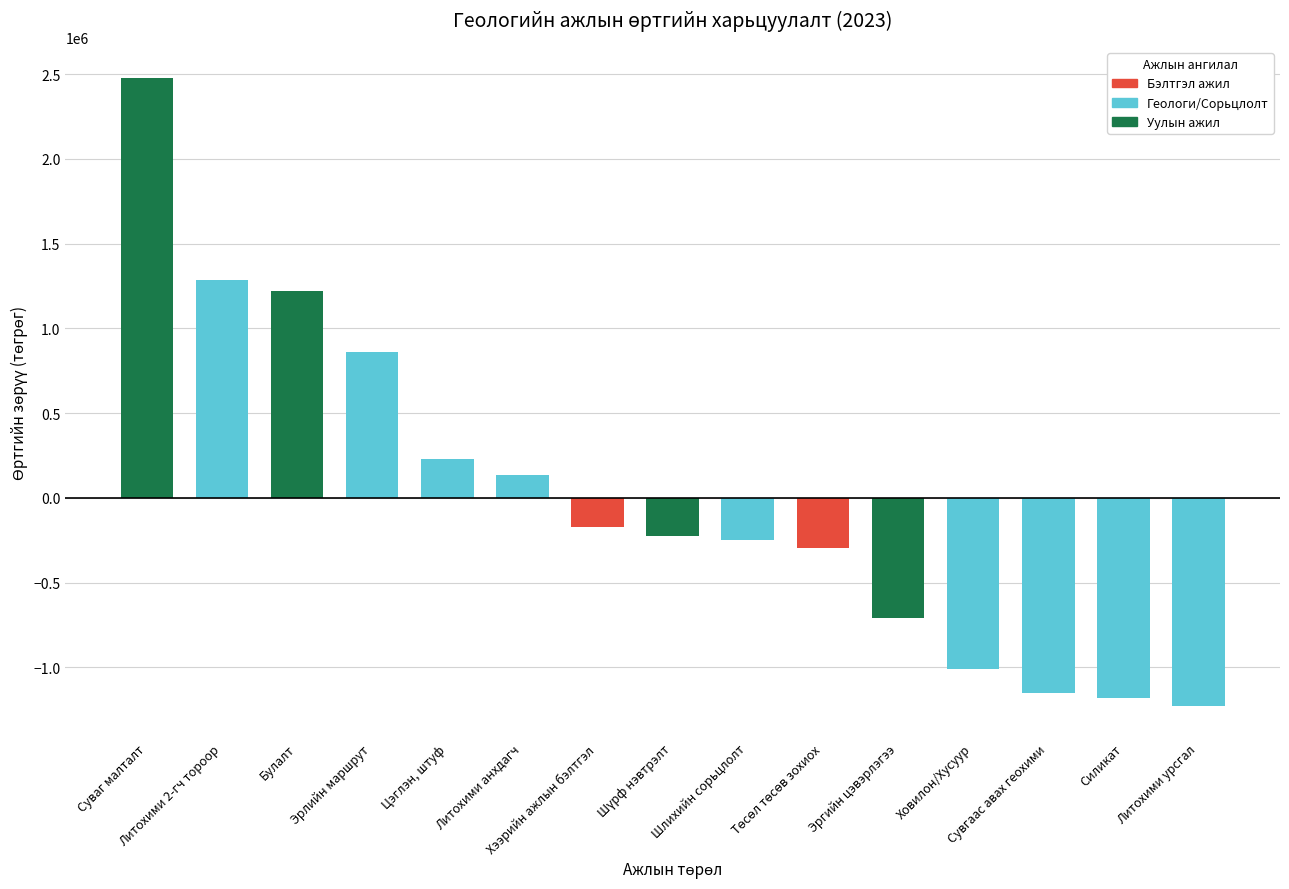

What is the label of the 12th bar from the left?

Ховилон/Хусуур